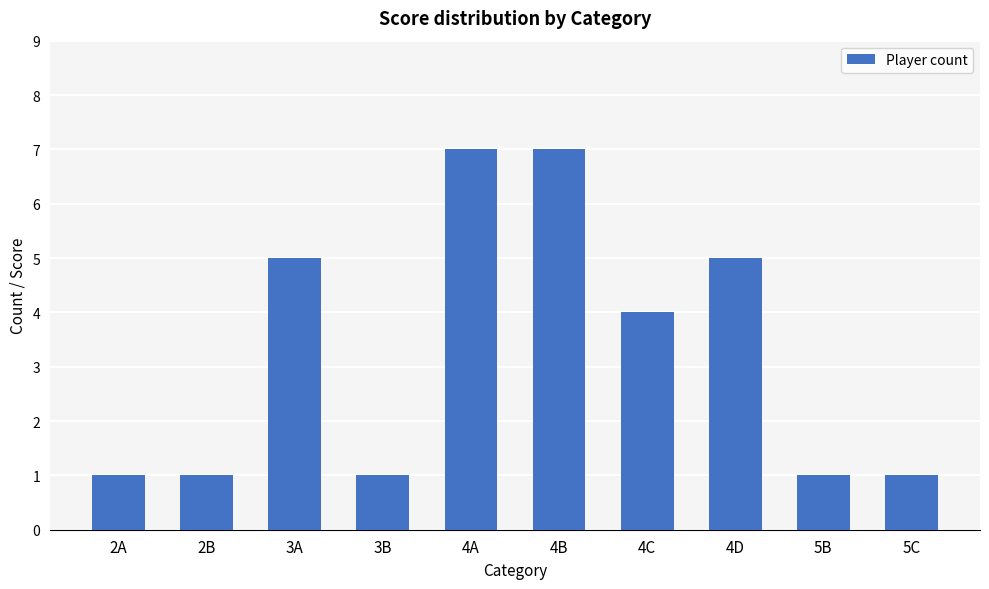

Where is the data nearest to the value 4?

4C